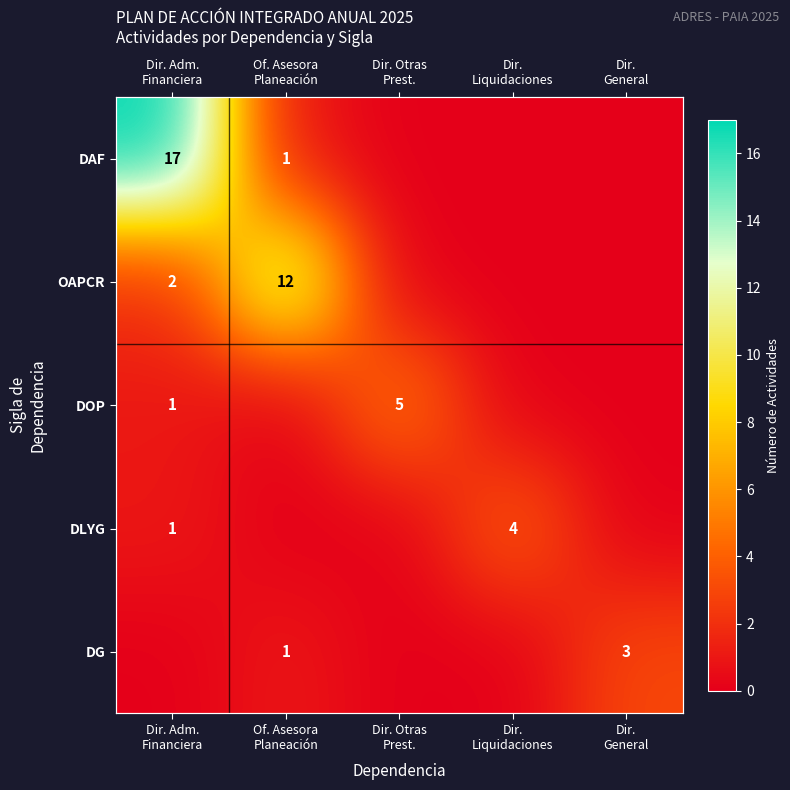

What is the spread (max minus min) of values at Dir.
General?

3